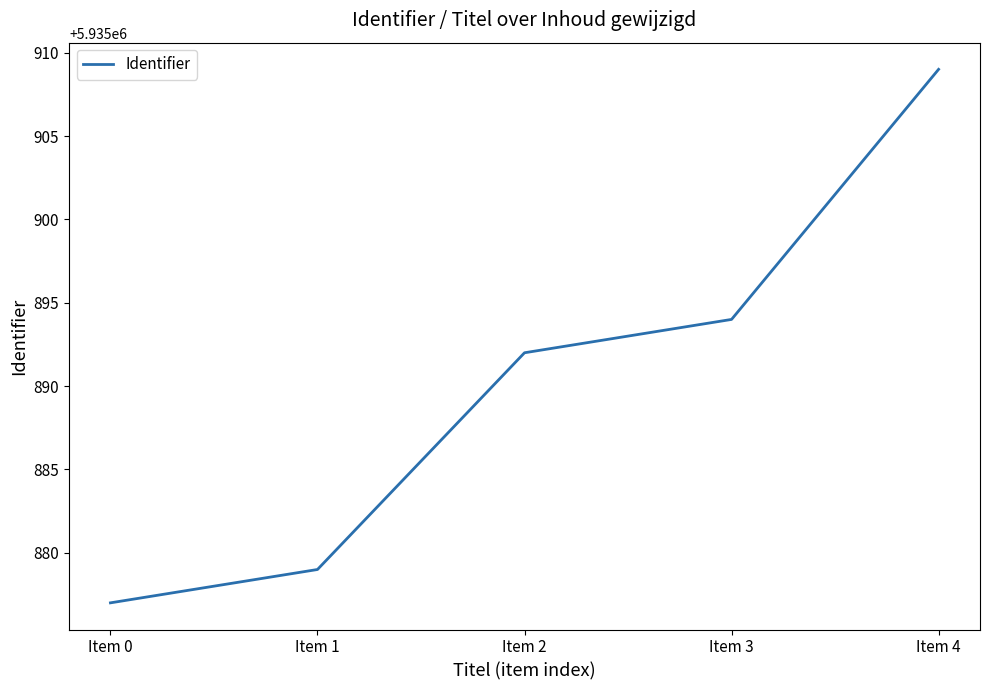

How many lines are shown in the chart?

1